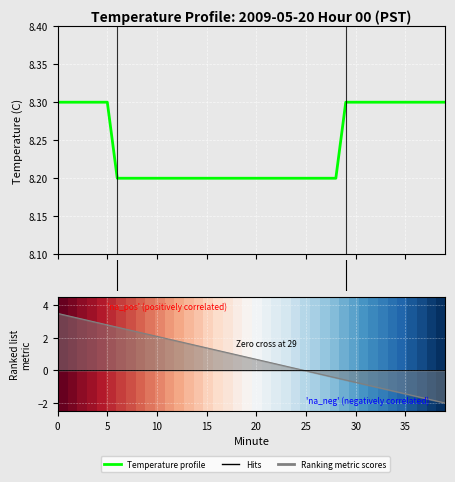

How many lines are shown in the chart?

2